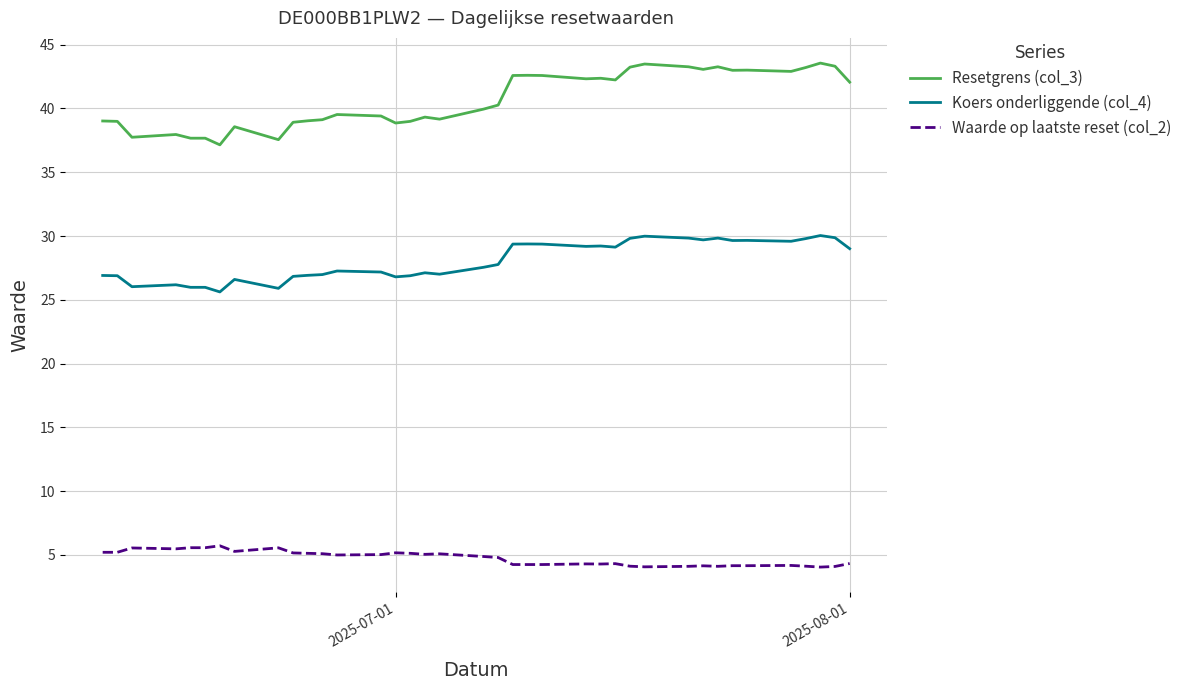

True or false: Waarde op laatste reset (col_2) has more than 2 points higher than both neighbors.

True